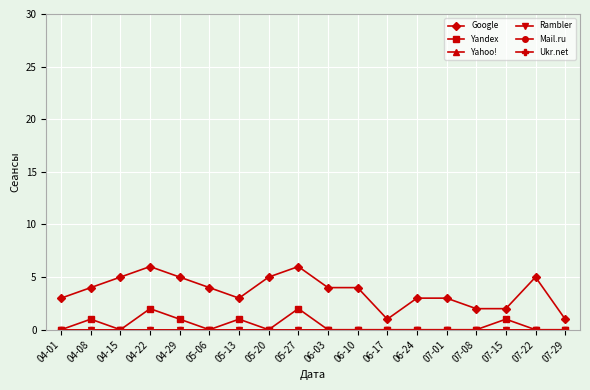

At how many categories does at least one series exceed 1?

16